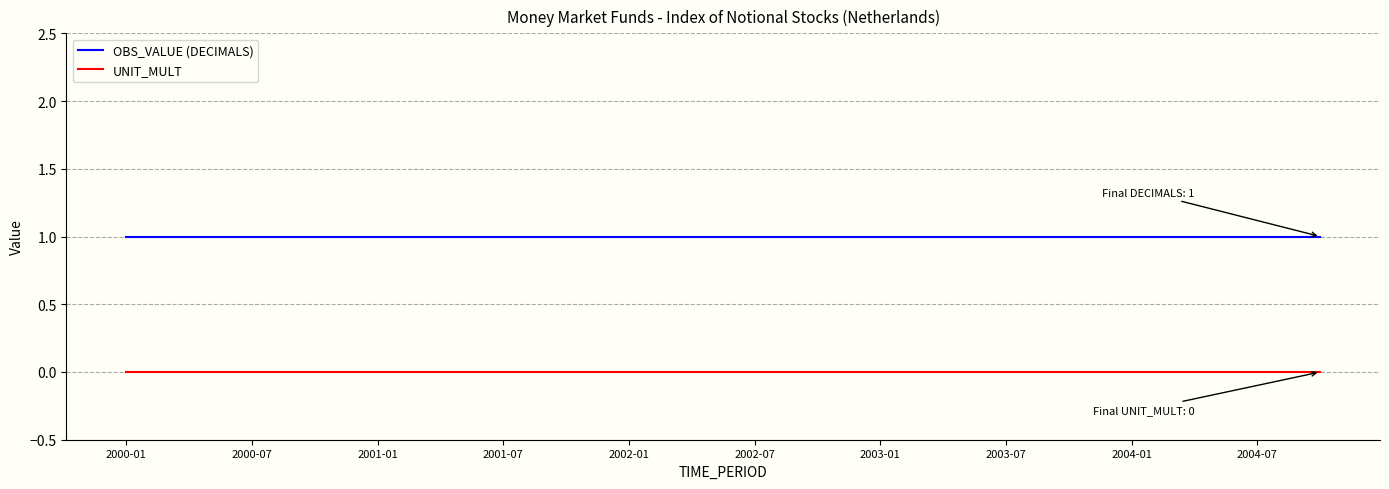

At how many categories does at least one series exceed 0?

20